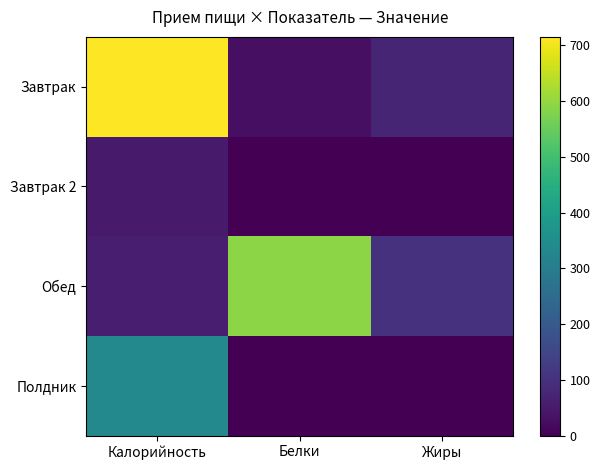

At how many categories does at least one series exceed 443?

2